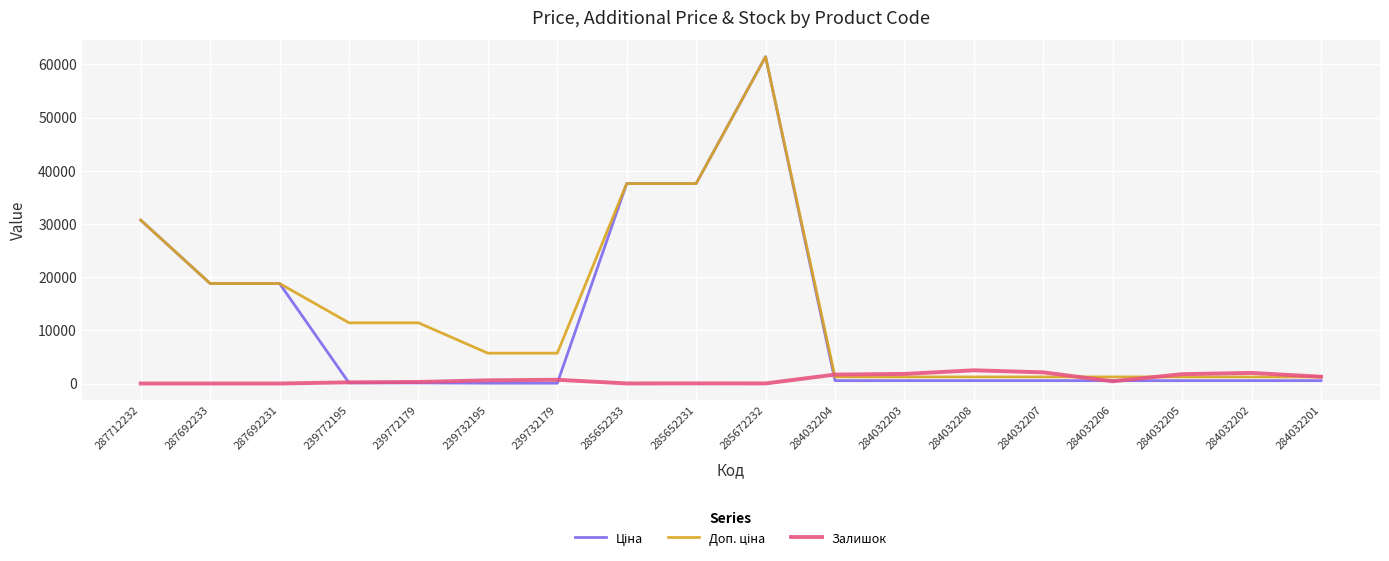

The value of Залишок at 284032204 is 1677.0. True or false?

True